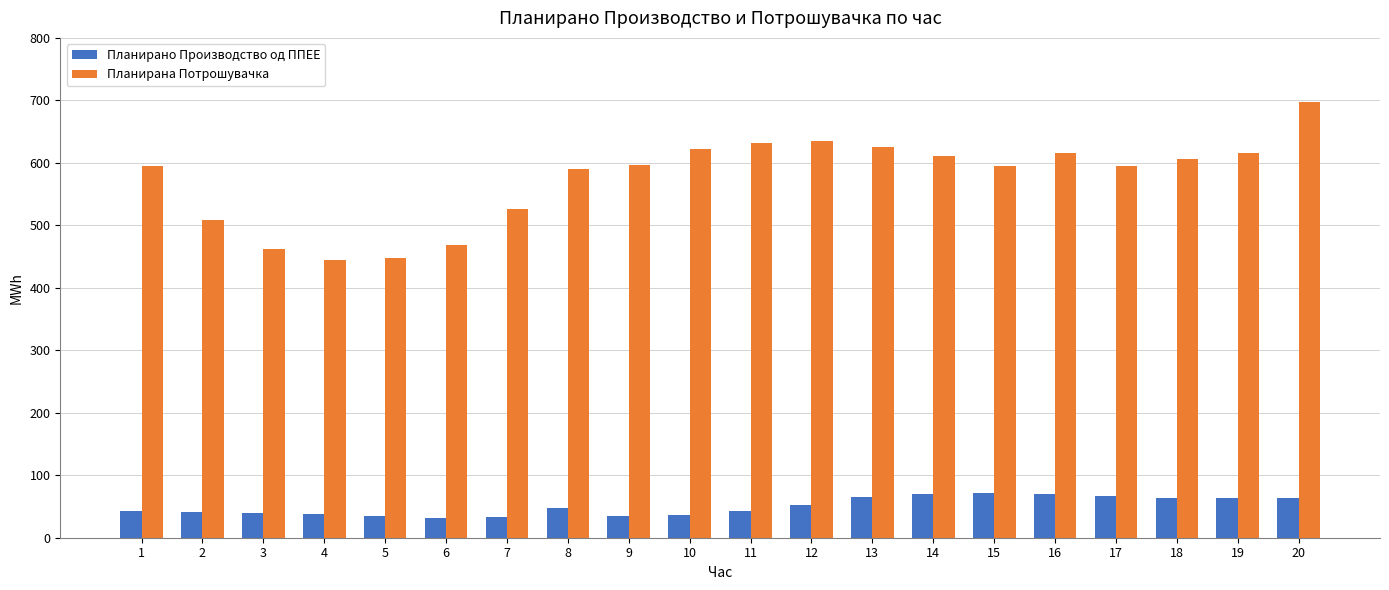

How many groups of bars are there?

20